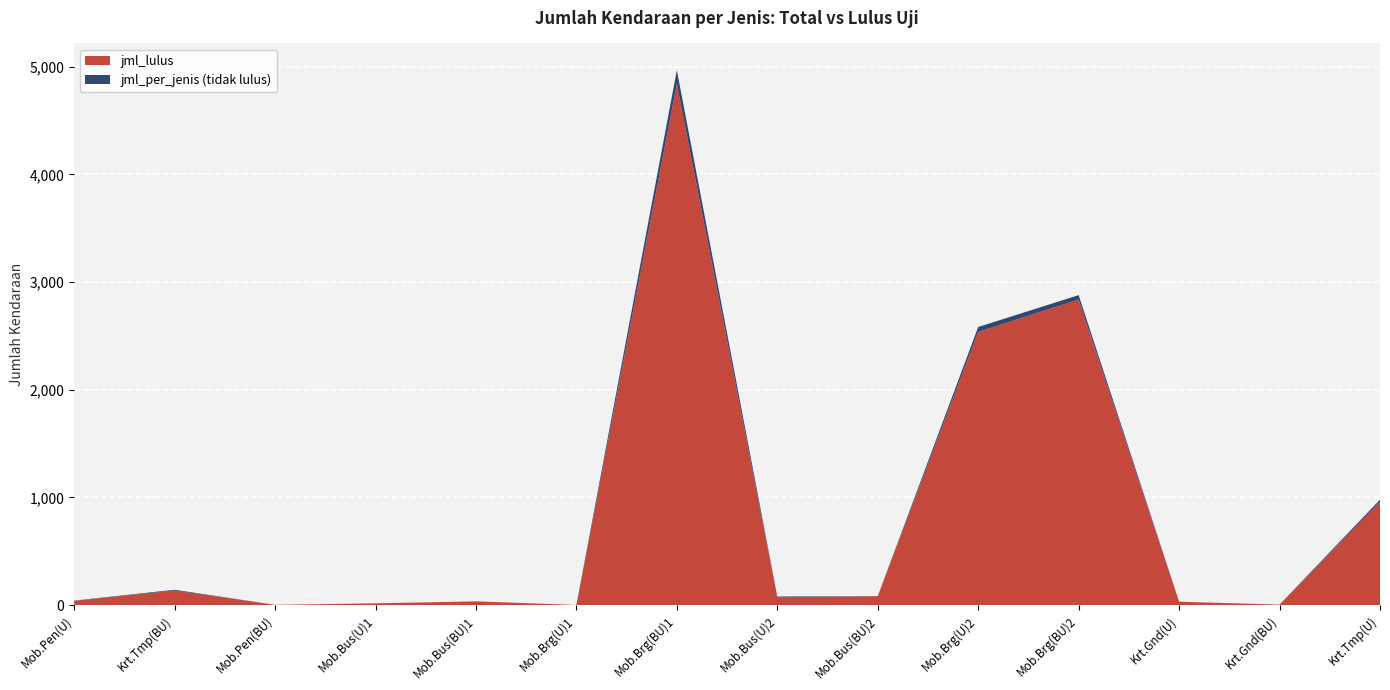

Reading left to right, transcribe all the data shown in this chart.

jml_lulus: Mobil Penumpang (Umum)=40	Kereta Templean (Bukan Umum)=136	Mobil Penumpang (Bukan Umum)=3	Mobil Bus (Umum)=17	Mobil Bus (Bukan Umum)=35	Mobil Barang (Umum)=2	Mobil Barang (Bukan Umum)=4840	Mobil Bus (Umum) 2=74	Mobil Bus (Bukan Umum) 2=83	Mobil Barang (Umum) 2=2537	Mobil Barang (Bukan Umum) 2=2838	Kereta Gandengan (Umum)=31	Kereta Gandengan (Bukan Umum)=5	Kereta Tempelan (Umum)=959
jml_per_jenis: Mobil Penumpang (Umum)=42	Kereta Templean (Bukan Umum)=143	Mobil Penumpang (Bukan Umum)=3	Mobil Bus (Umum)=17	Mobil Bus (Bukan Umum)=35	Mobil Barang (Umum)=2	Mobil Barang (Bukan Umum)=4968	Mobil Bus (Umum) 2=80	Mobil Bus (Bukan Umum) 2=84	Mobil Barang (Umum) 2=2583	Mobil Barang (Bukan Umum) 2=2879	Kereta Gandengan (Umum)=32	Kereta Gandengan (Bukan Umum)=5	Kereta Tempelan (Umum)=979